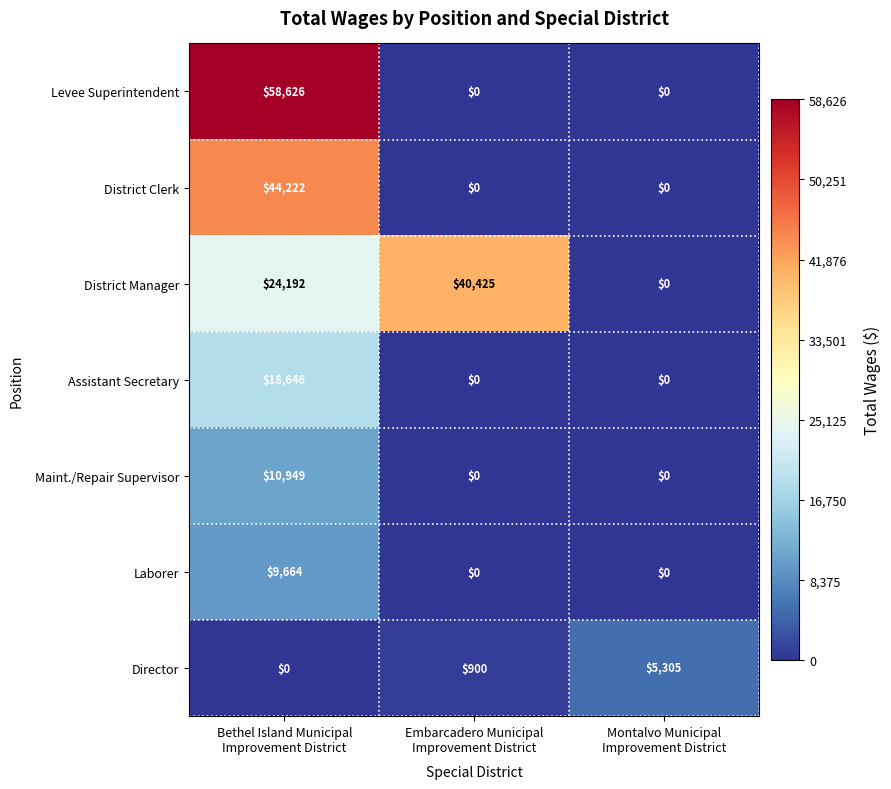

How many series are shown in this chart?

7